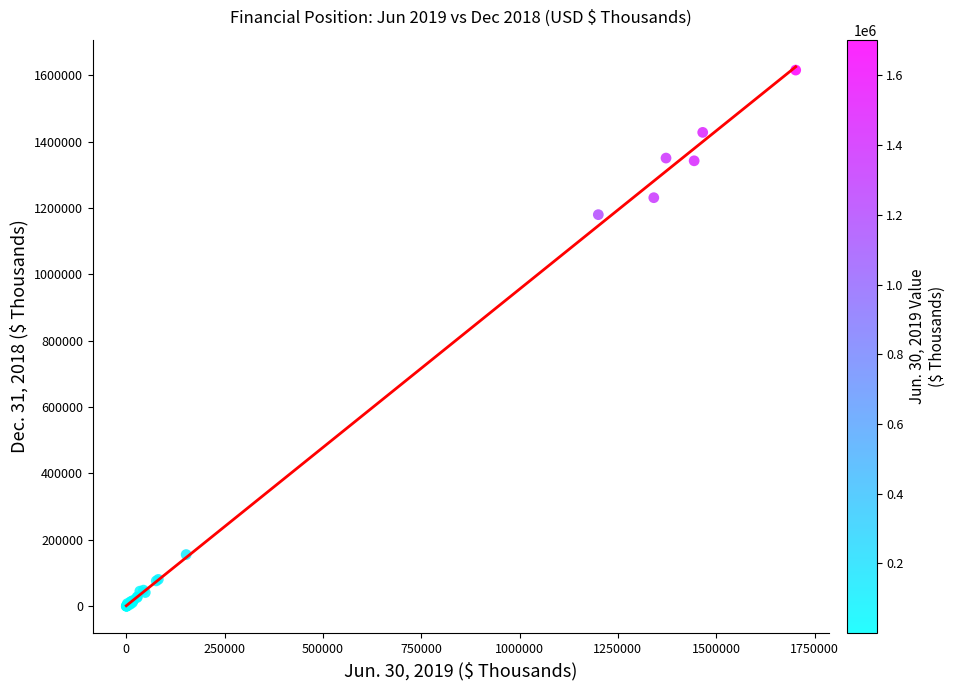

What Y value in the scatter plot is closest to 807791?

1179946